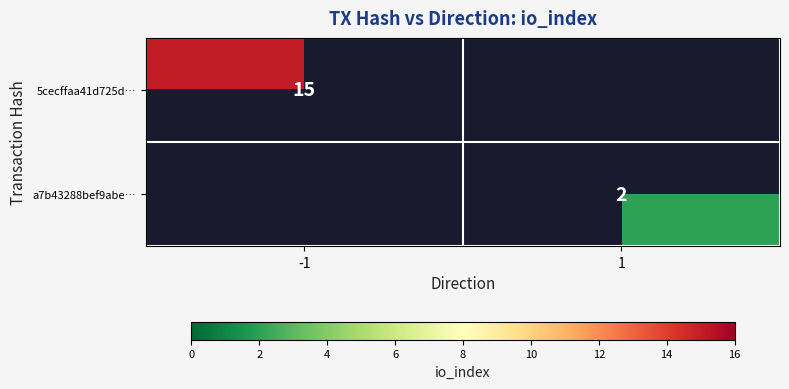

The 5cecffaa41d725d… series shows 22 at -1. True or false?

False